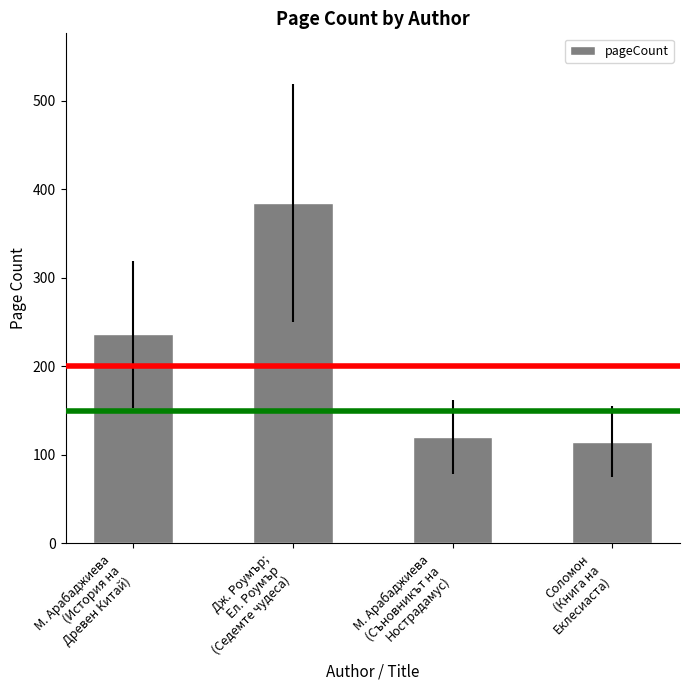

Rank the categories by value from lowest to highest.

Соломон
(Книга на
Еклесиаста), М. Арабаджиева
(Съновникът на
Нострадамус), М. Арабаджиева
(История на
Древен Китай), Дж. Роумър;
Ел. Роумър
(Седемте чудеса)